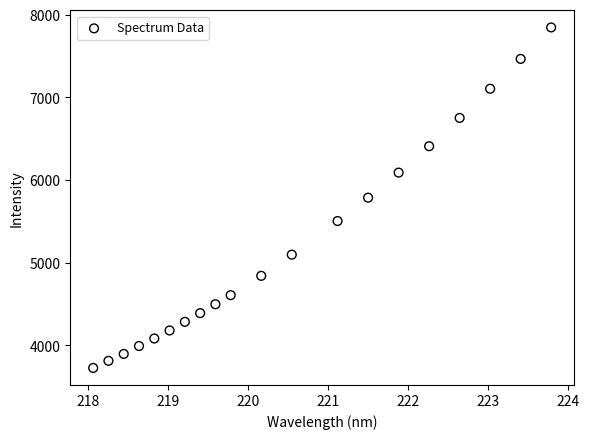

What is the range of Y values (max minus min)?

4120.1